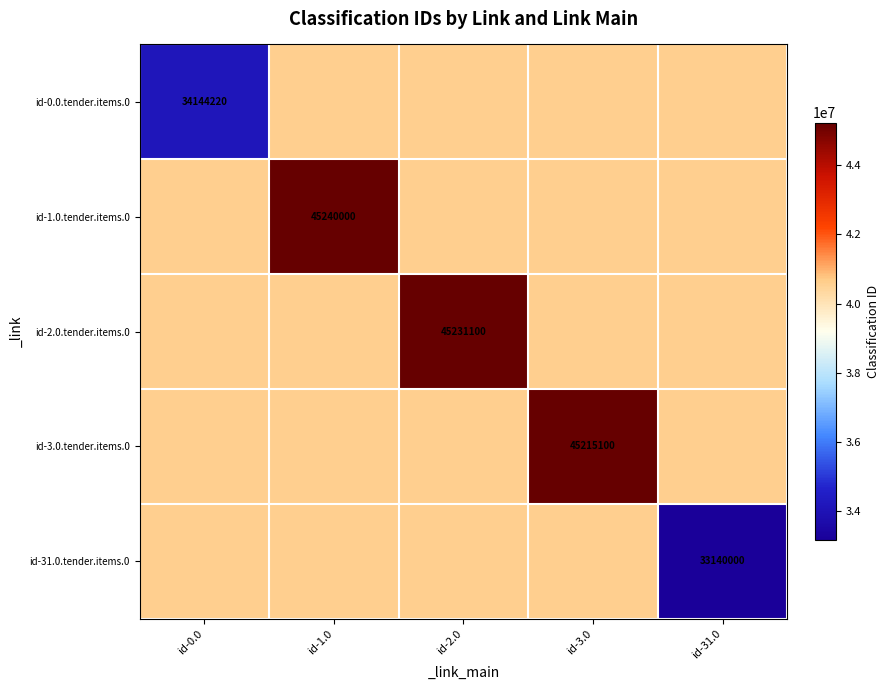

The value of id-1.0.tender.items.0 at id-1.0 is 45240000. True or false?

True